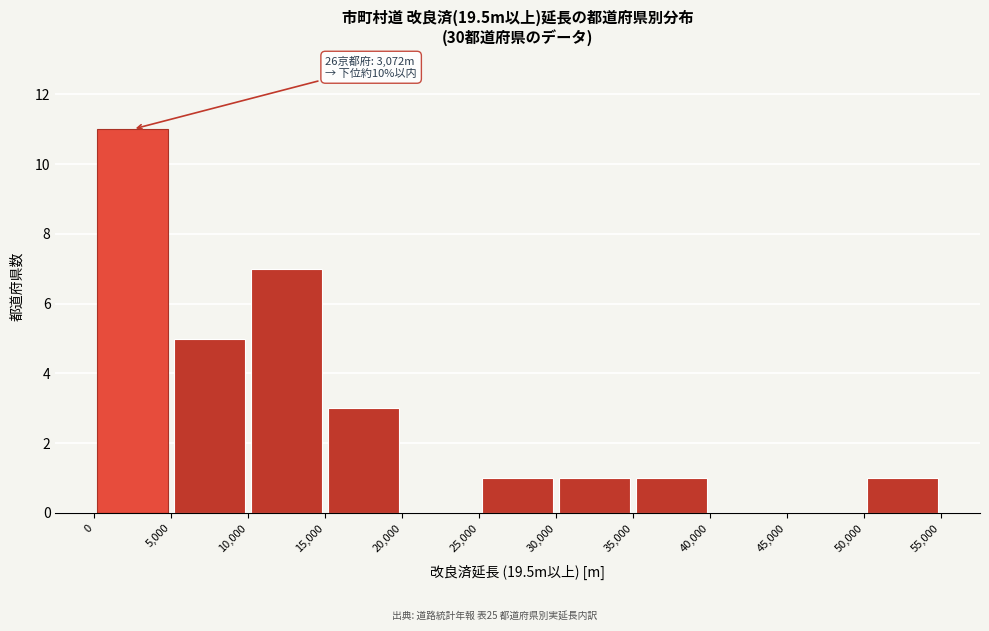

Which range on the x-axis has the tallest bar?

0 to 5,000